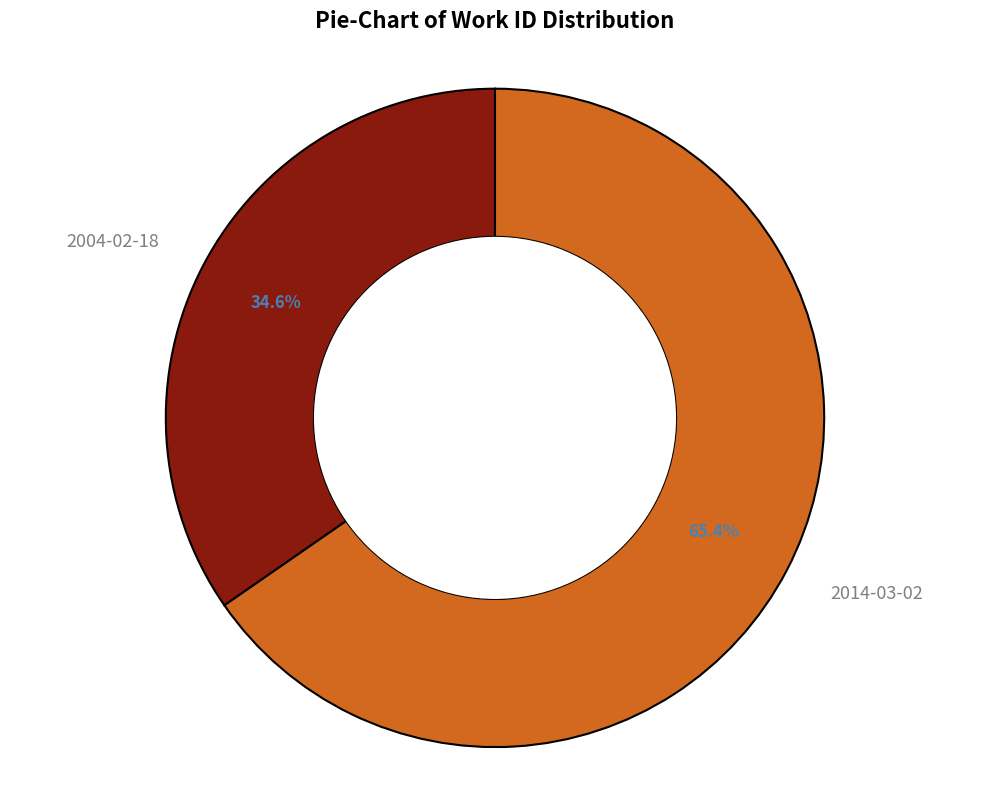

Approximately how many times larger is the value at 2014-03-02 compared to 2004-02-18?

1.9